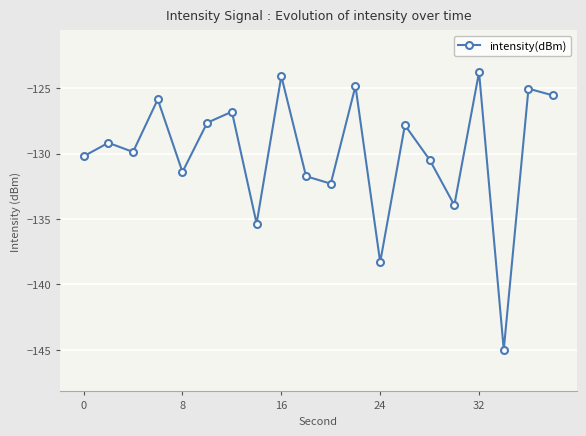

What is the maximum value shown in the chart?

-123.8